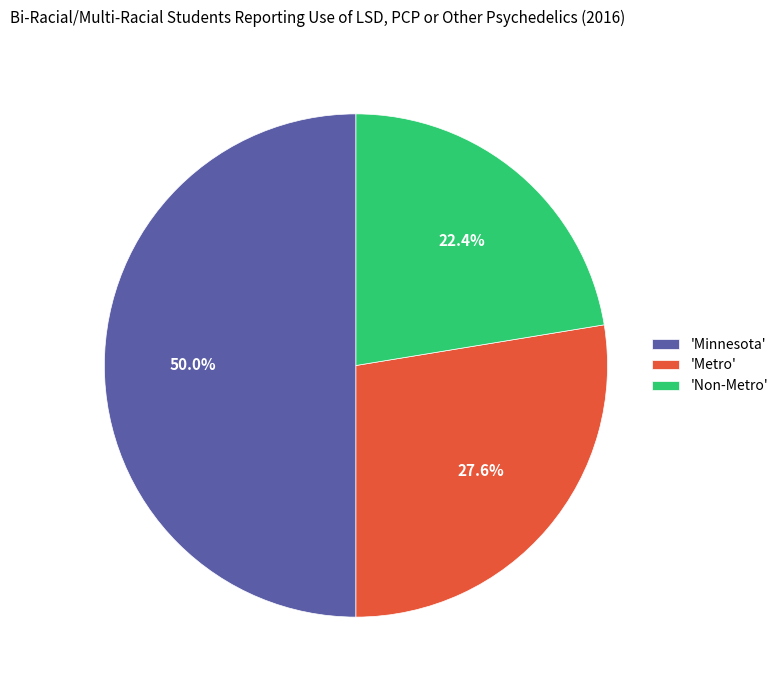

Which slice is the largest?

'Minnesota'